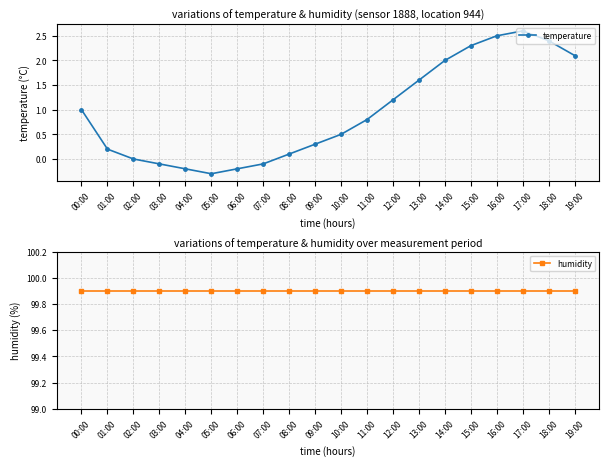

How many data points does each series have?

20